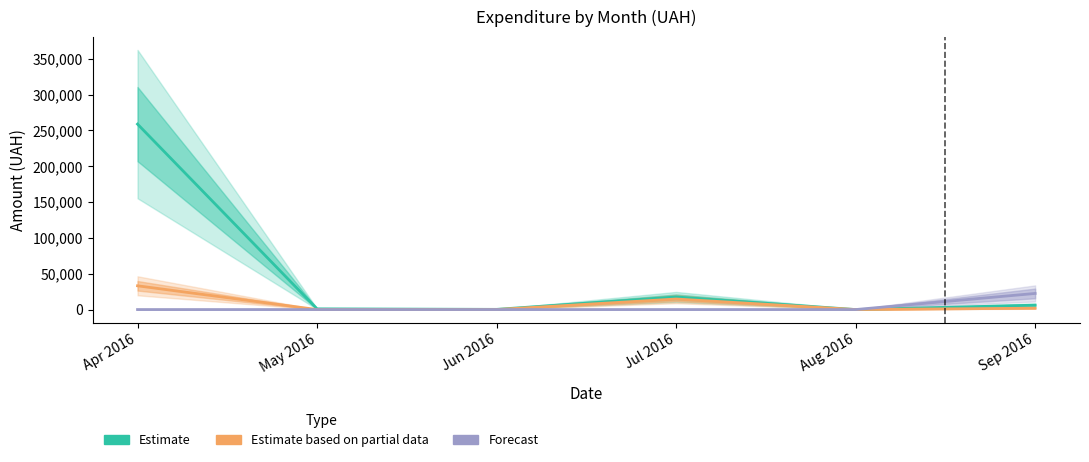

What is the difference between the second highest and minimum values in the Estimate based on partial data series?

14688.8